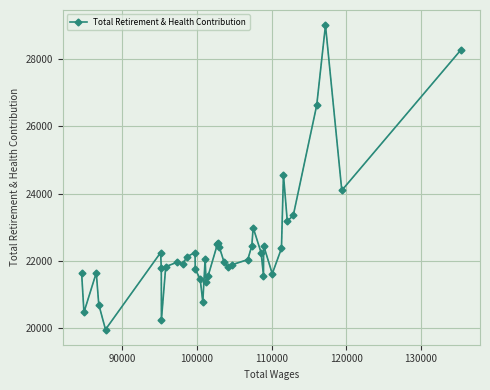

What is the value of the 35th point from the left?

23183